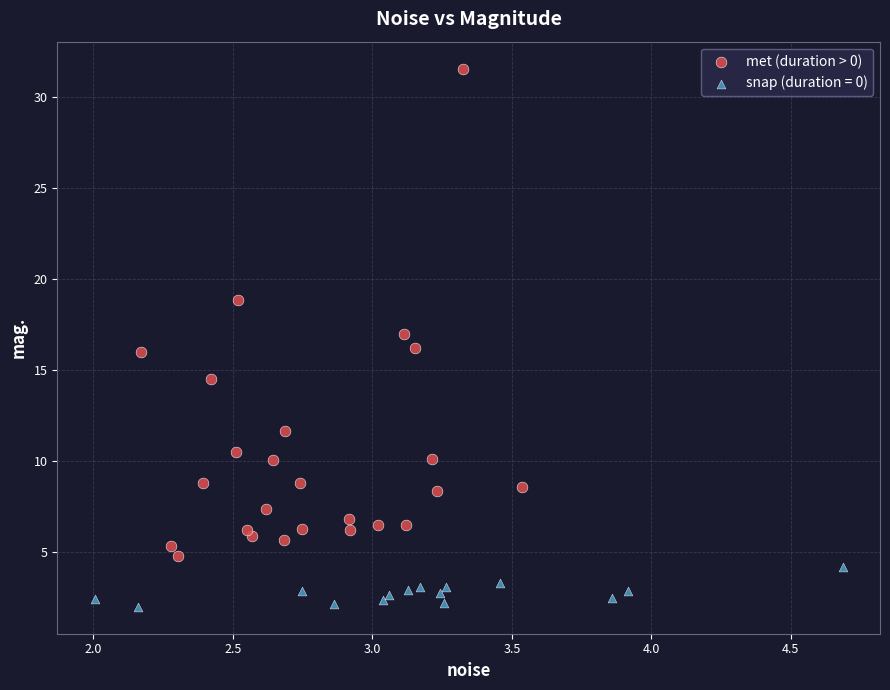

Which series has the widest spread of Y values?

met (duration > 0)